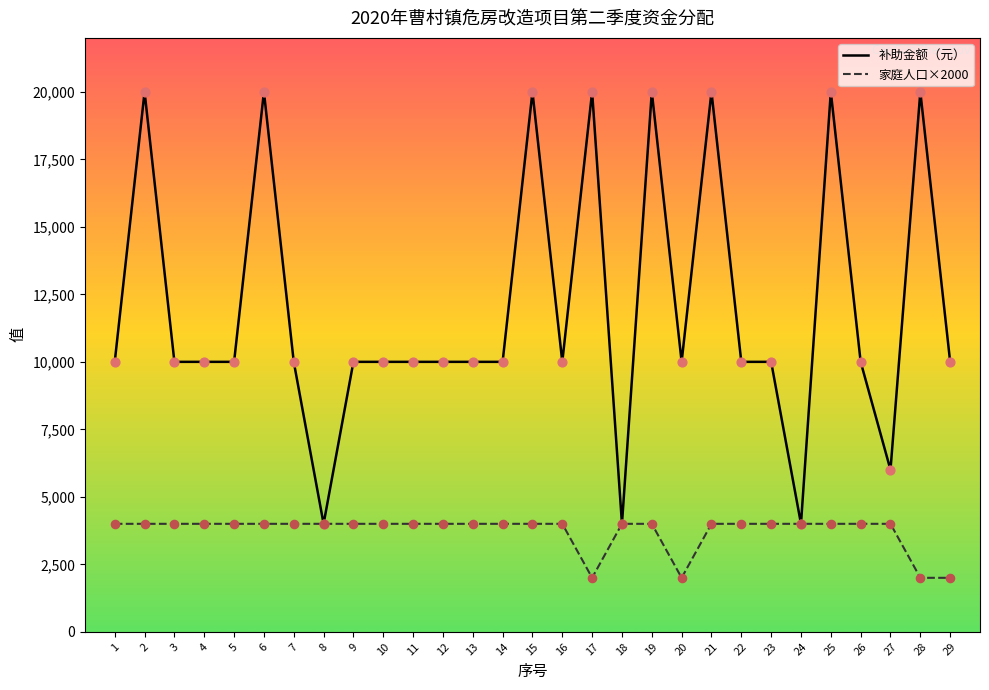

What is the spread (max minus min) of values at 21?

16000